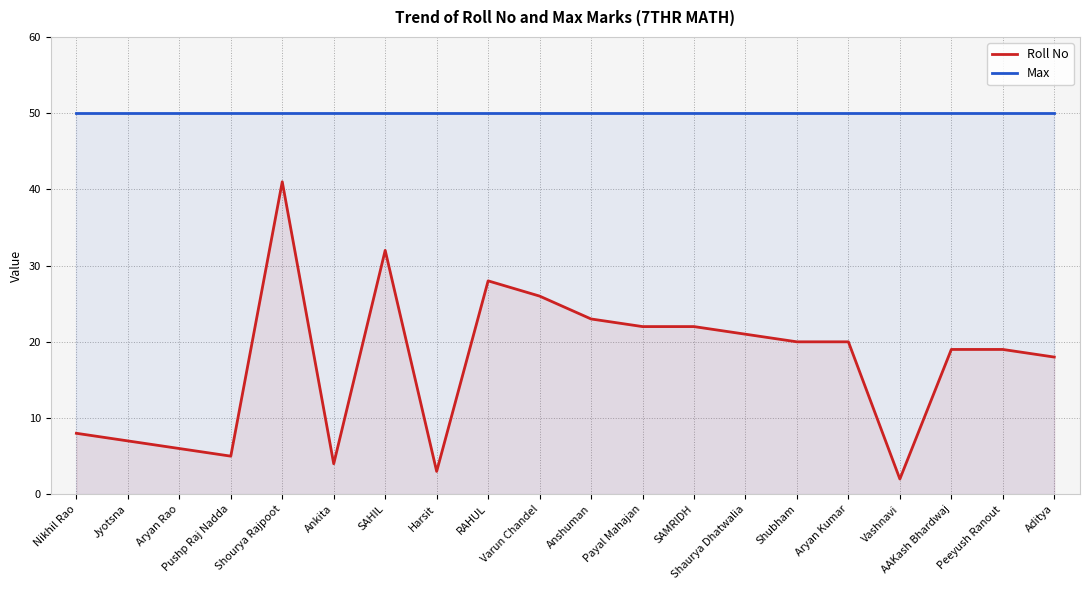

Reading left to right, list all the values displayed in this chart.

Roll No: Nikhil Rao=8	Jyotsna=7	Aryan Rao=6	Pushp Raj Nadda=5	Shourya Rajpoot=41	Ankita=4	SAHIL=32	Harsit=3	RAHUL=28	Varun Chandel=26	Anshuman=23	Payal Mahajan=22	SAMRIDH=22	Shaurya Dhatwalia=21	Shubham=20	Aryan Kumar=20	Vashnavi=2	AAKash Bhardwaj=19	Peeyush Ranout=19	Aditya=18
Max: Nikhil Rao=50	Jyotsna=50	Aryan Rao=50	Pushp Raj Nadda=50	Shourya Rajpoot=50	Ankita=50	SAHIL=50	Harsit=50	RAHUL=50	Varun Chandel=50	Anshuman=50	Payal Mahajan=50	SAMRIDH=50	Shaurya Dhatwalia=50	Shubham=50	Aryan Kumar=50	Vashnavi=50	AAKash Bhardwaj=50	Peeyush Ranout=50	Aditya=50